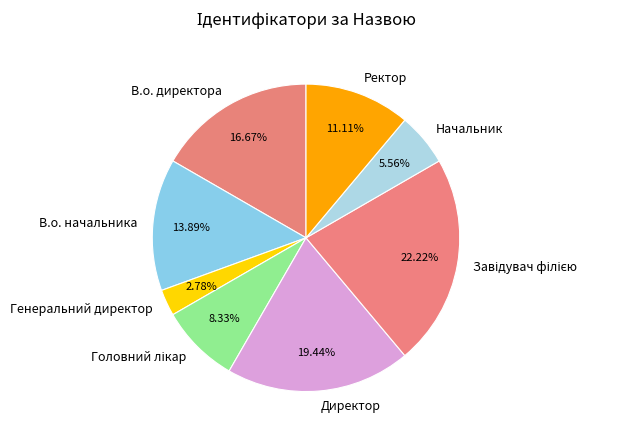

True or false: Ректор accounts for 11% of the total.

True